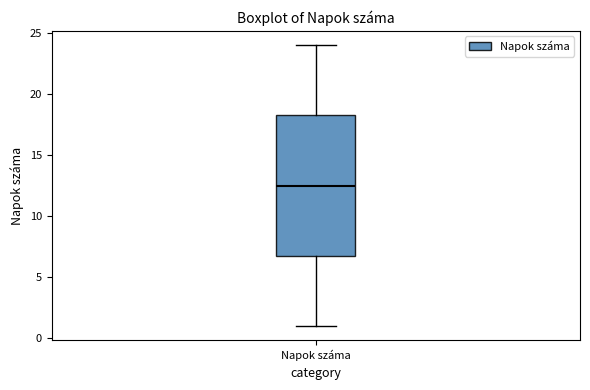

Where does the lower whisker of the box for Napok száma end on the y-axis? The values are not printed on the chart, so give them approximately, as read against the axis.

1.0